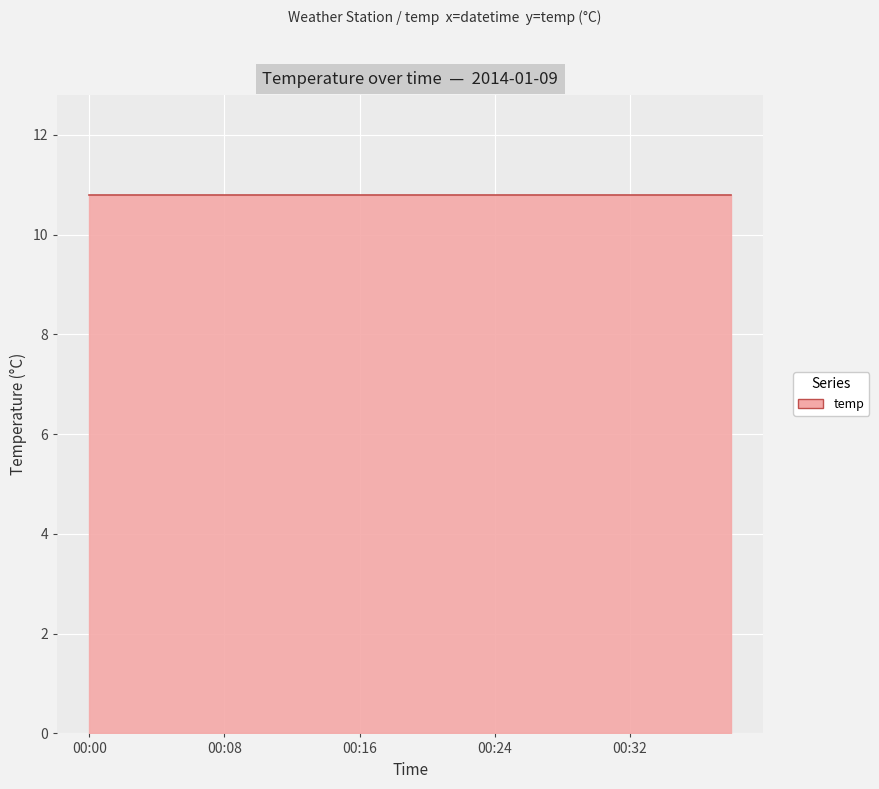

What is the lowest value of the temp series?

10.8